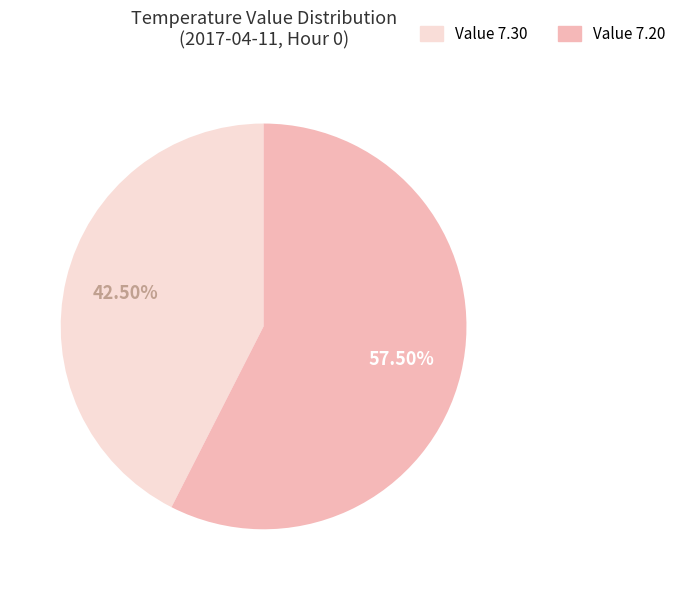

Rank the categories by value from lowest to highest.

Value 7.30, Value 7.20